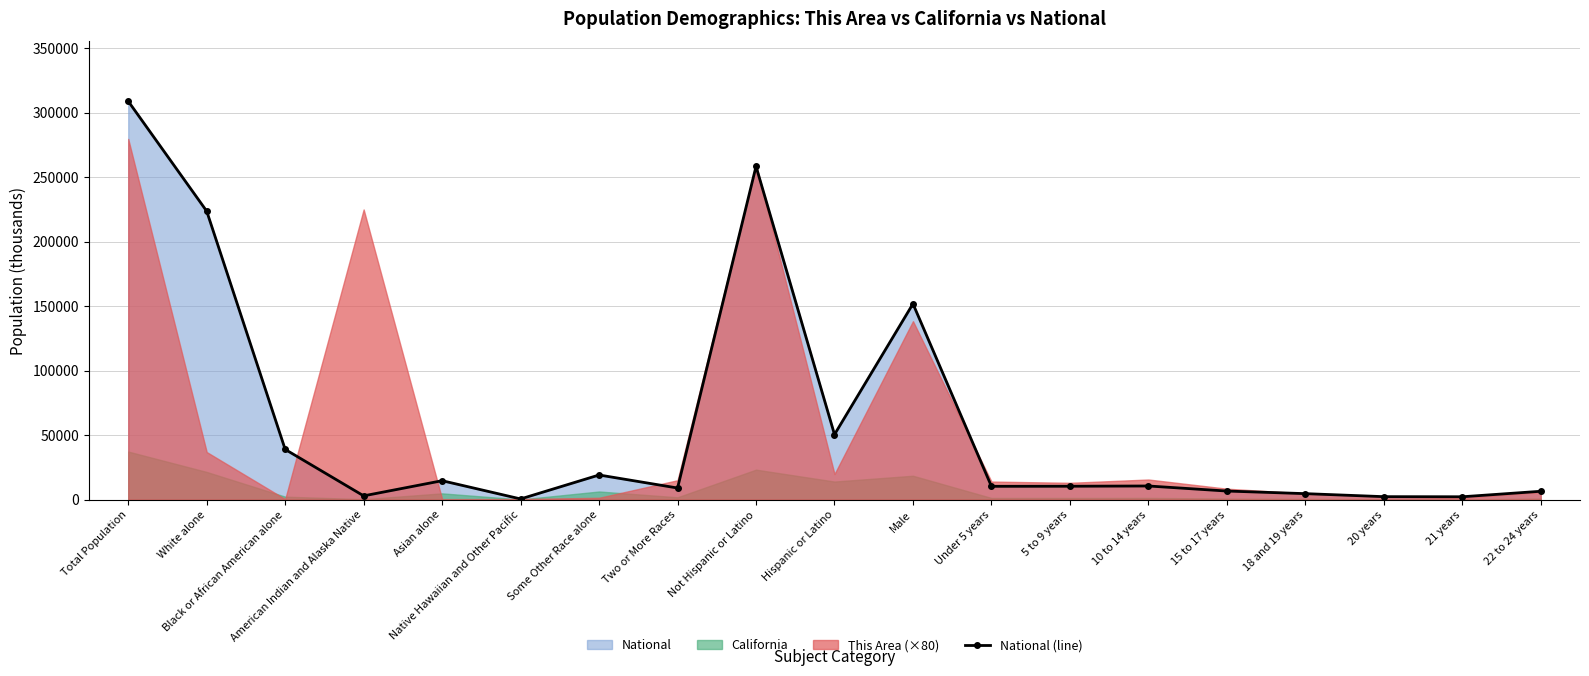

True or false: there are more than 1 points higher than both neighbors.

True